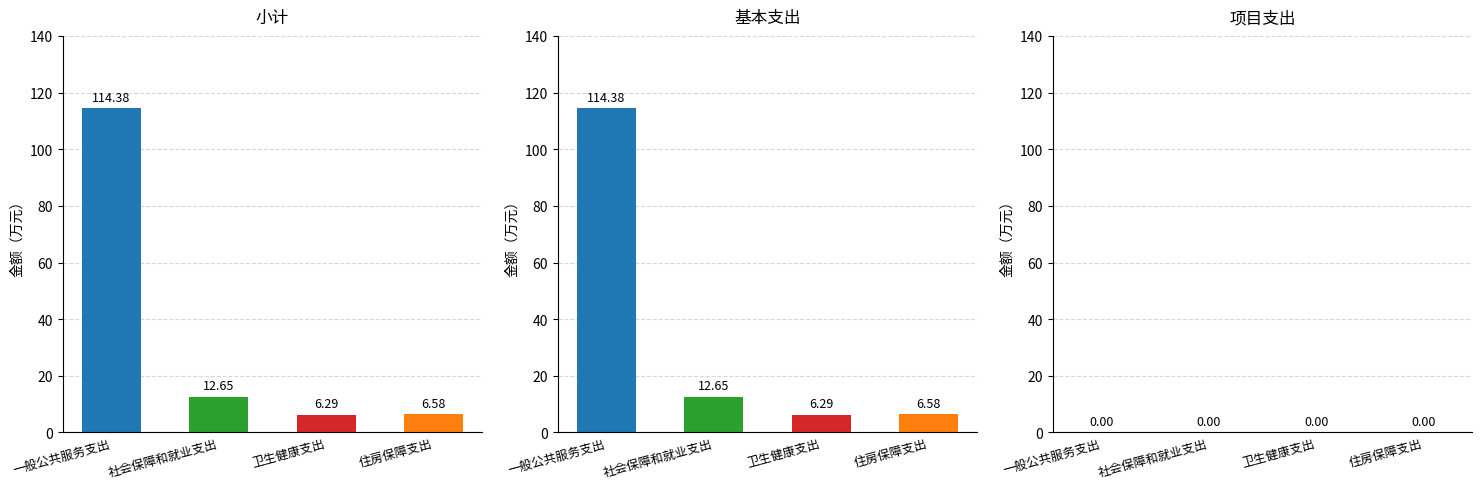

Is the value of 基本支出 at 一般公共服务支出 greater than the value of 项目支出 at 一般公共服务支出?

Yes